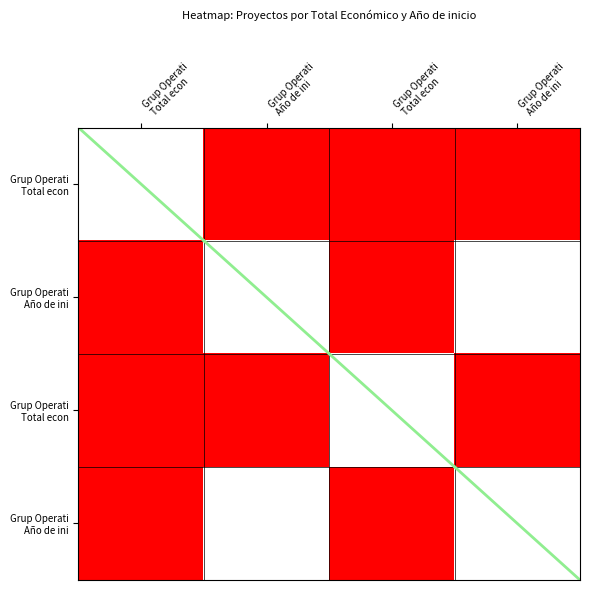

What is the spread (max minus min) of values at Grup Operati
Total econ?

1.0